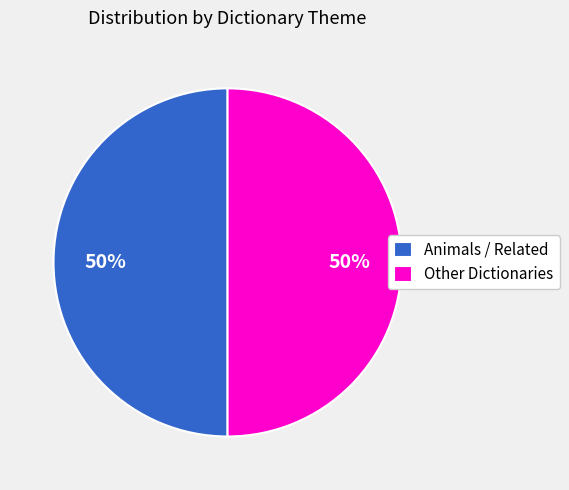

Is it true that Other Dictionaries is 50% of the pie?

True